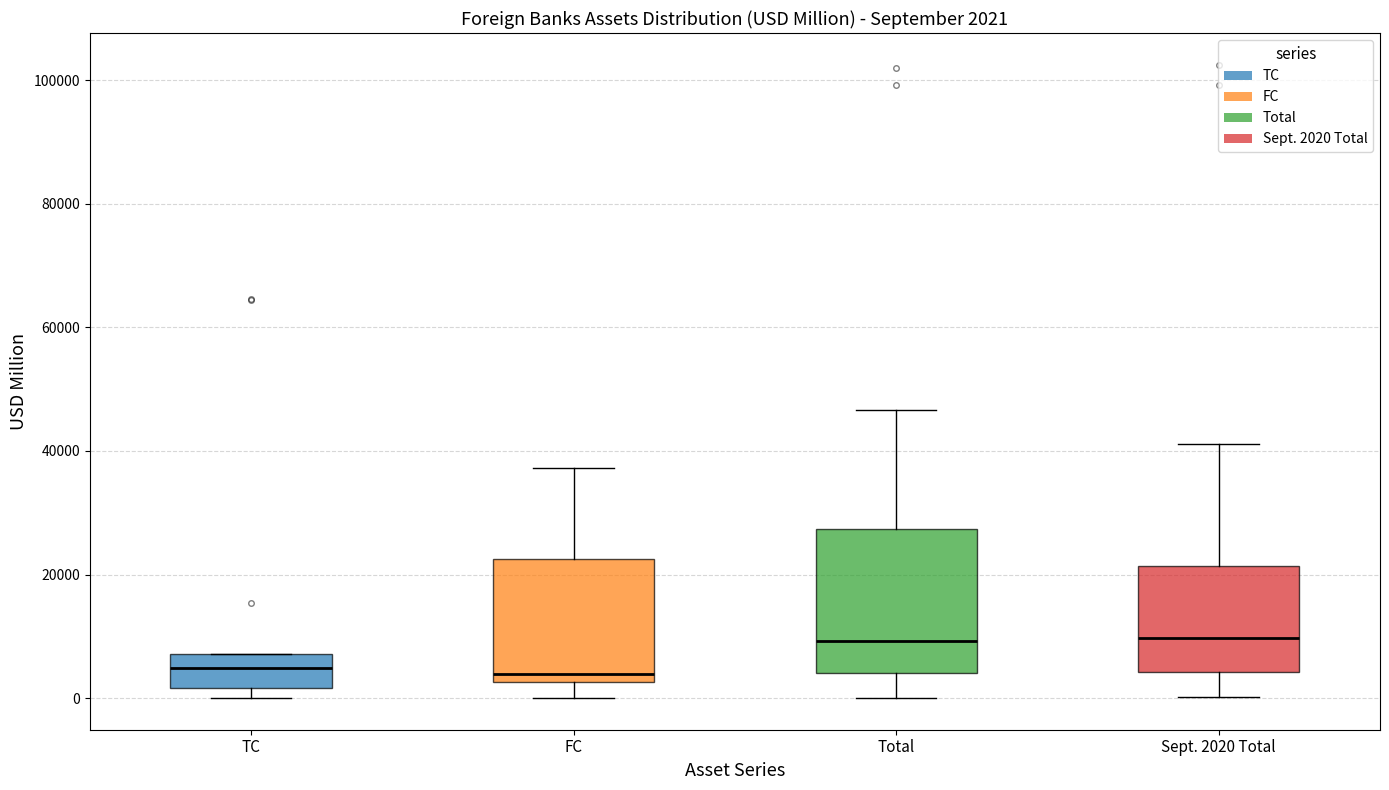

Which box is the tallest, from its lower edge to its upper edge?

Total